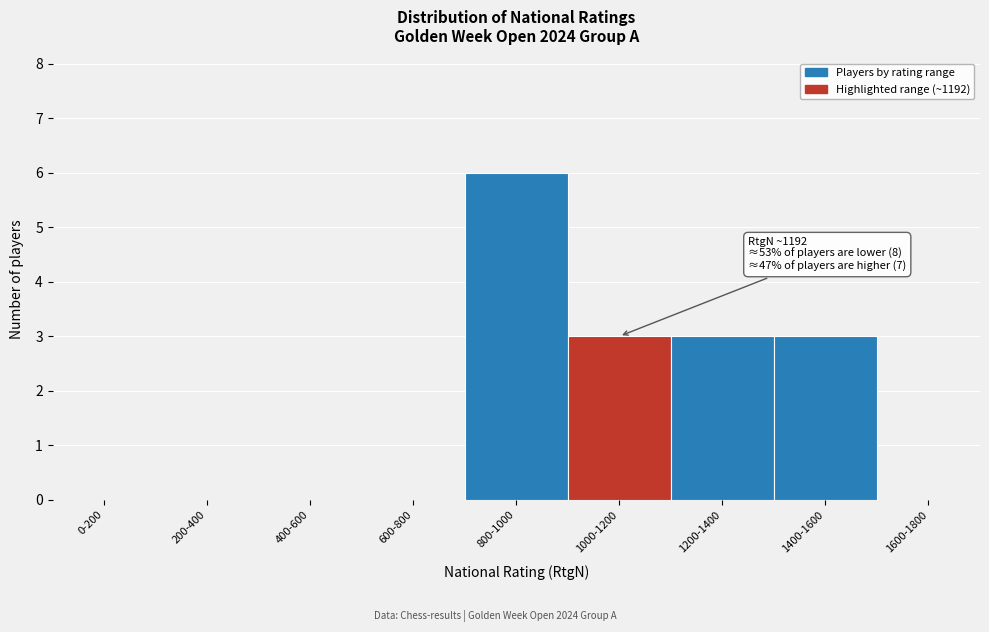

Reading right to left, list all the values displayed in this chart.

1600-1800=0	1400-1600=3	1200-1400=3	1000-1200=3	800-1000=6	600-800=0	400-600=0	200-400=0	0-200=0